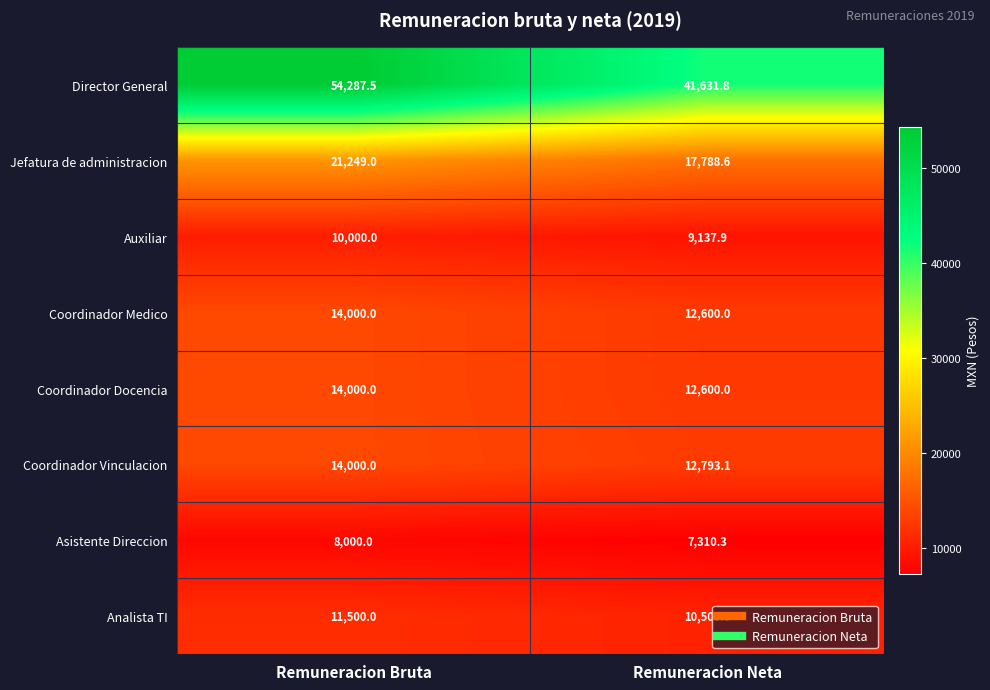

What is the difference between the maximum and minimum values in the Coordinador Vinculacion series?

1206.9